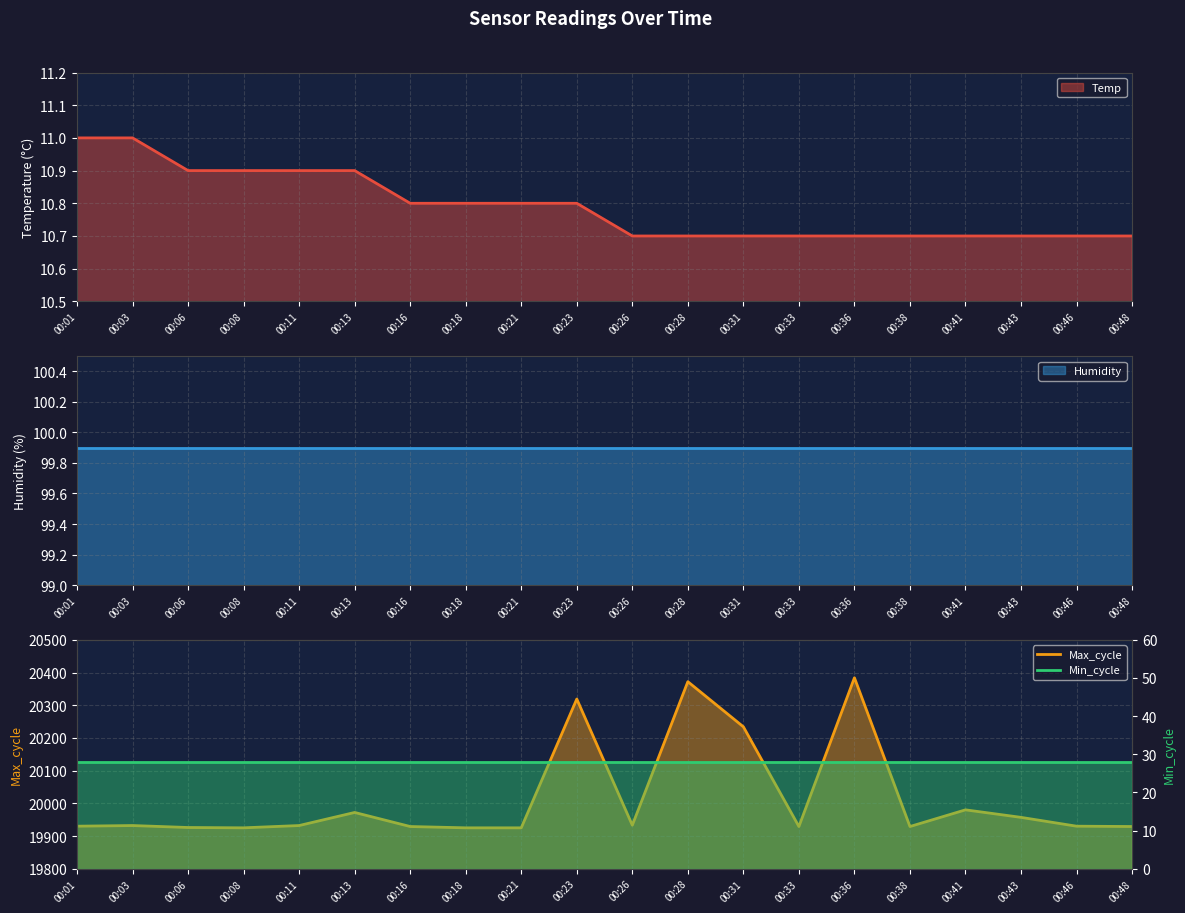

What is the approximate value of Max_cycle at 00:03?

19932.0